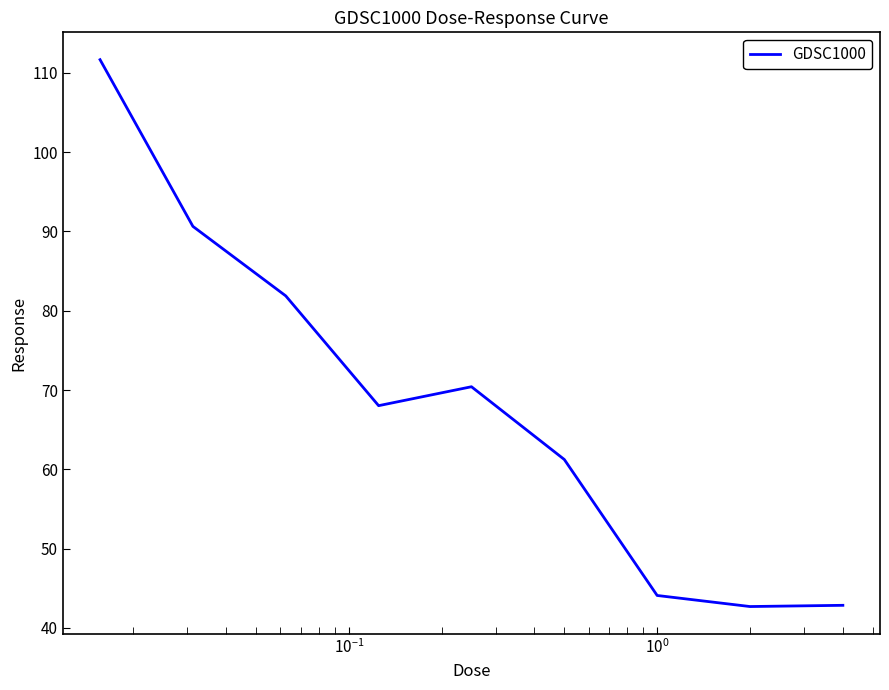

What is the maximum value shown in the chart?

111.7